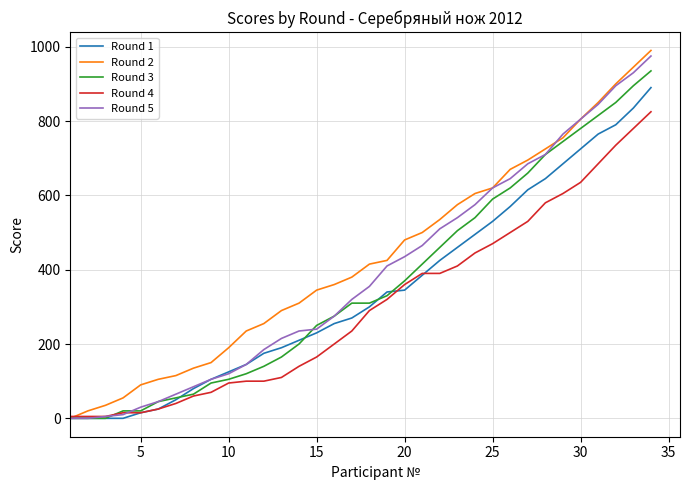

Rank the series by their average value, from highest to lowest.

Round 2, Round 5, Round 3, Round 1, Round 4